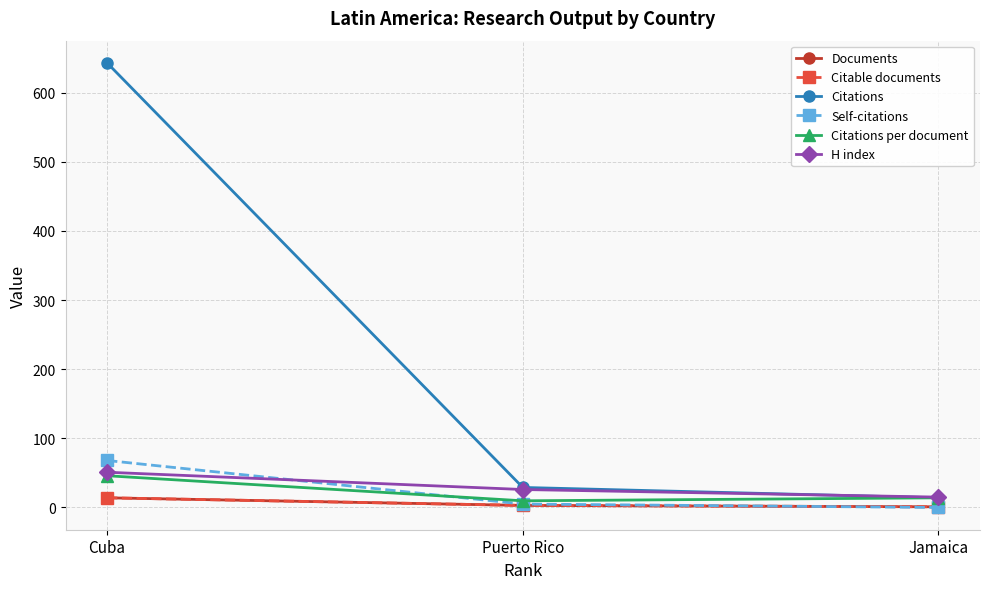

What are all the series names shown in the legend?

Documents, Citable documents, Citations, Self-citations, Citations per document, H index